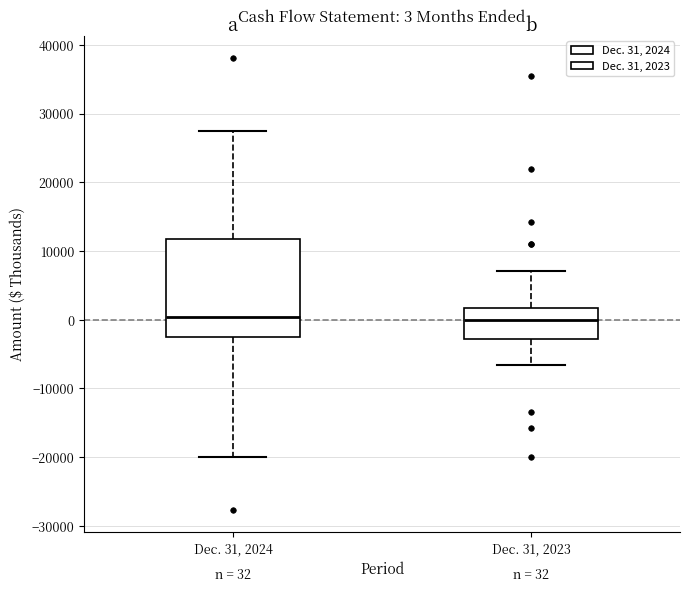

Which box is the tallest, from its lower edge to its upper edge?

Dec. 31, 2024